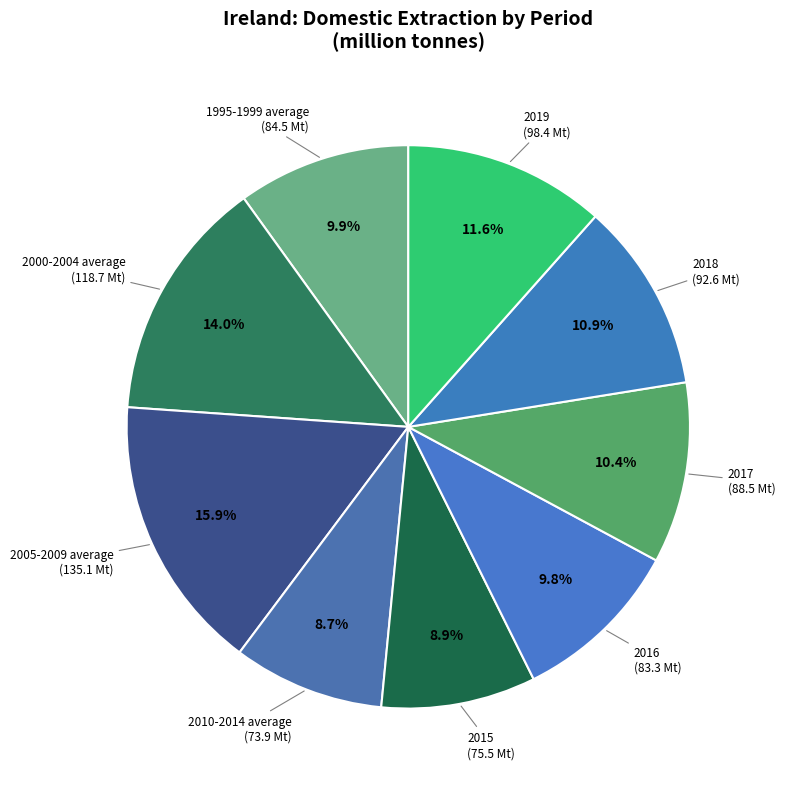

What is the smallest slice in the pie chart?

2010-2014 average